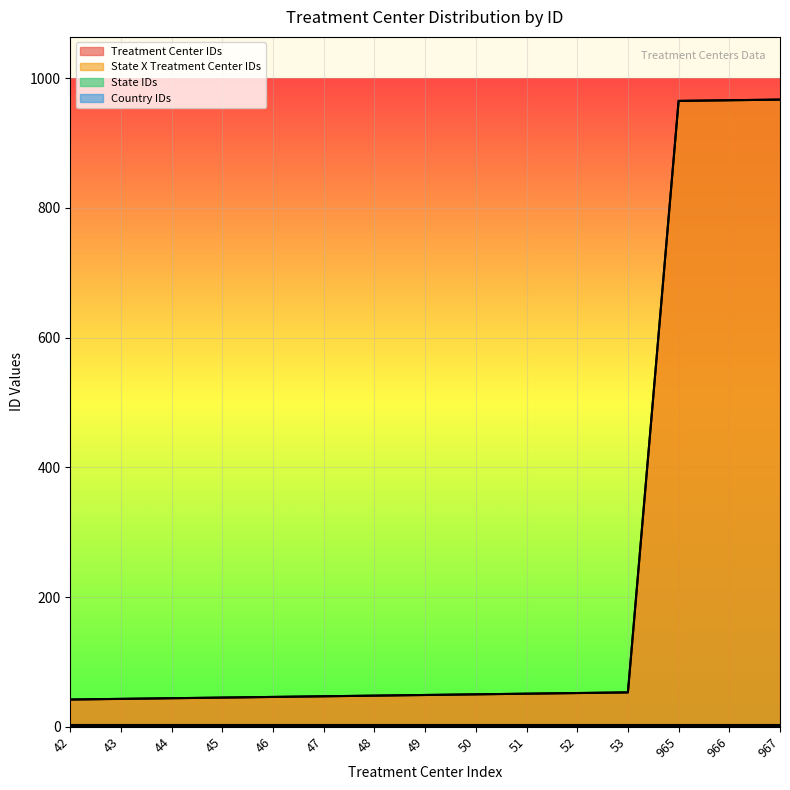

What is the difference between the second highest and second lowest values in the State X Treatment Center IDs series?

923